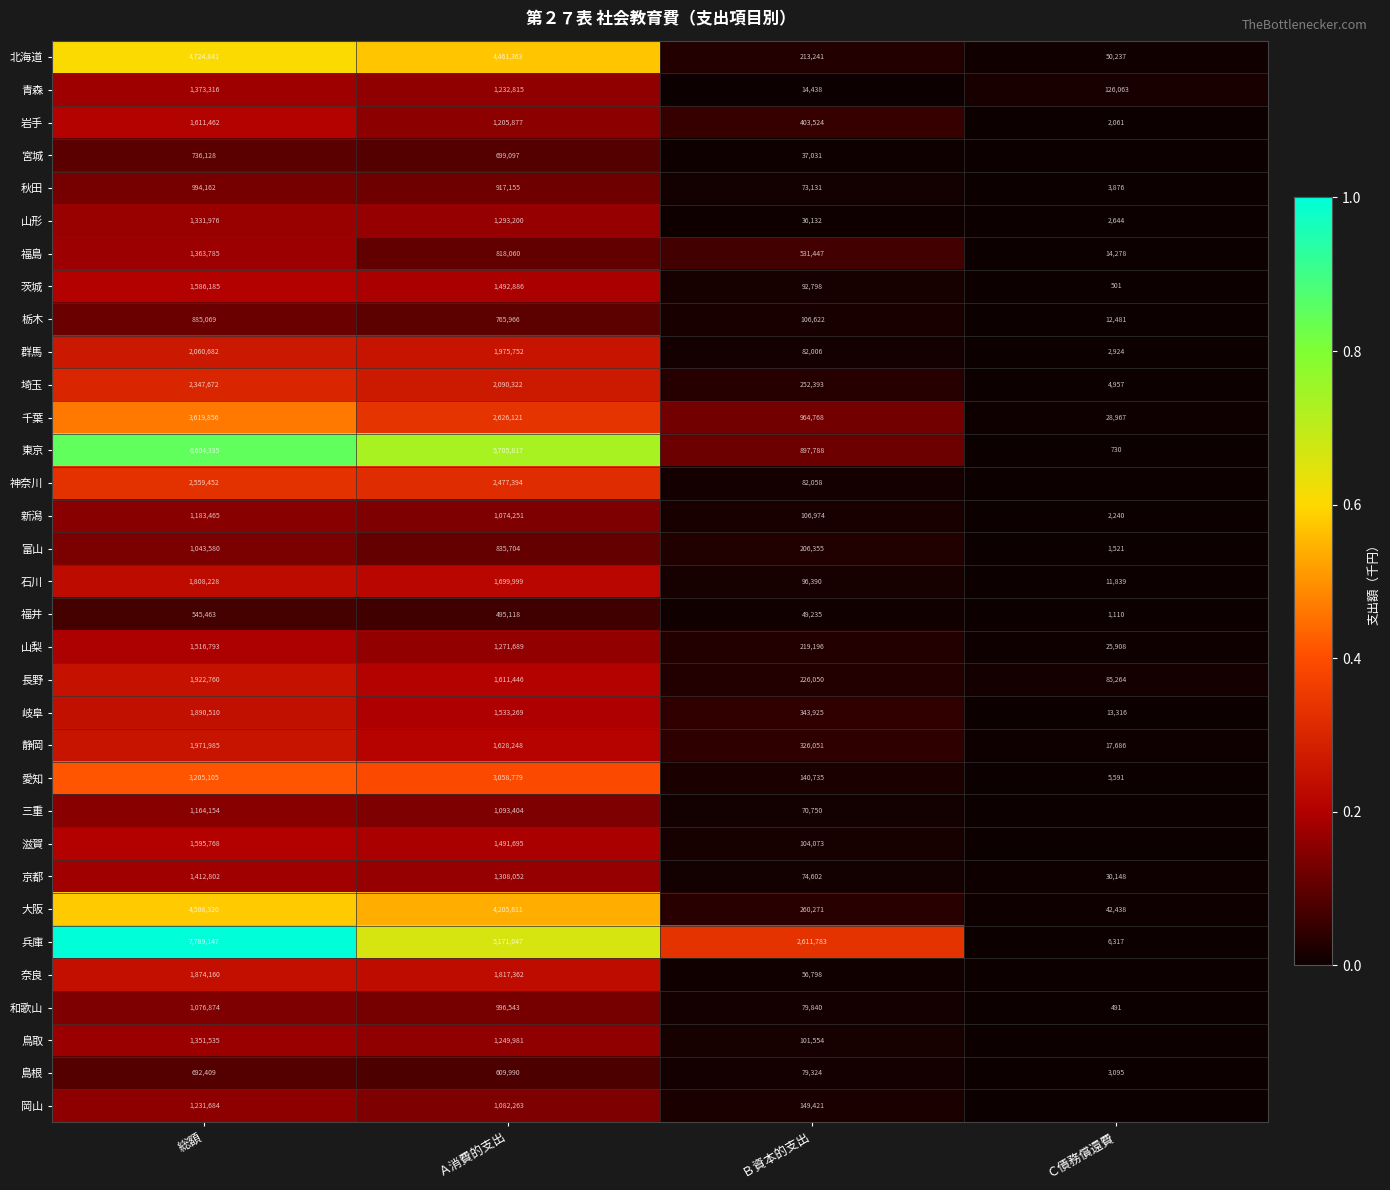

What is the difference between the 静岡 values at 総額 and Ｃ債務償還費?

1954299